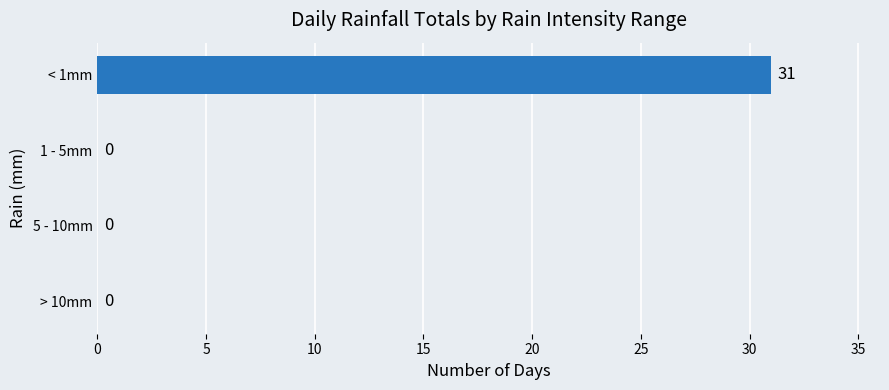

The chart shows a value of 0 at > 10mm. True or false?

True